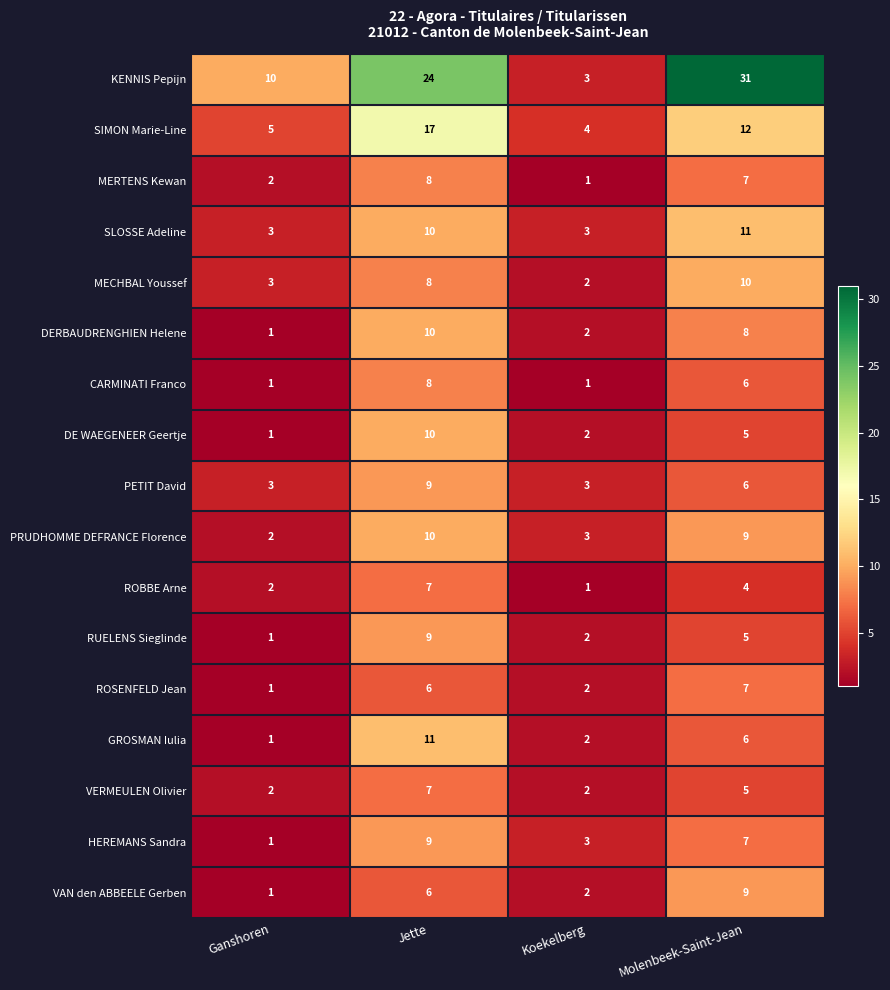

What is the difference between the PETIT David values at Ganshoren and Molenbeek-Saint-Jean?

3